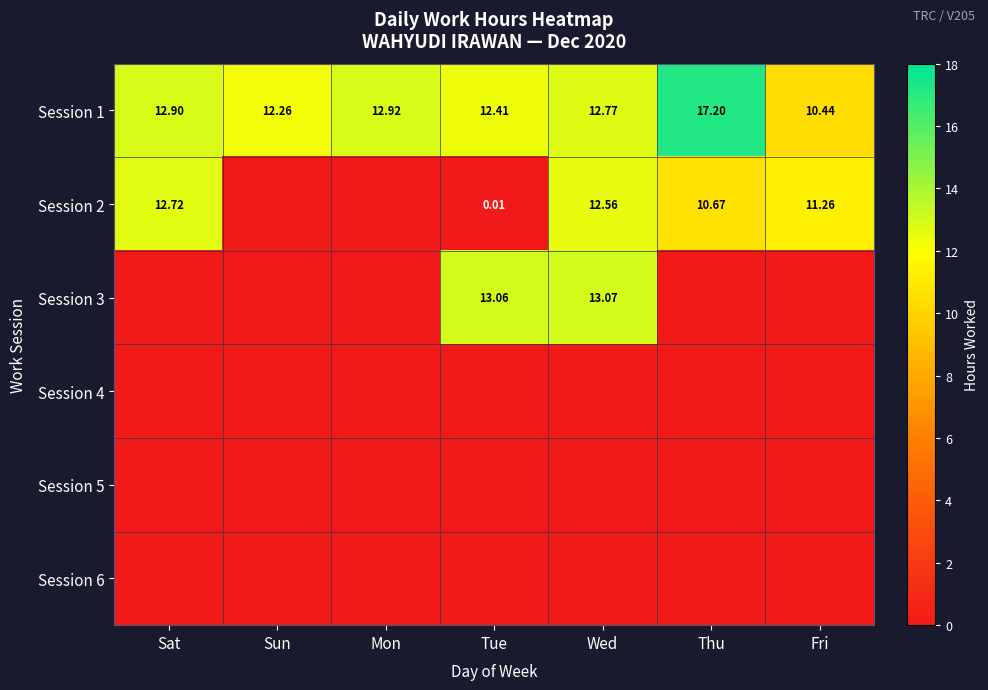

Which series has the largest total across all categories?

Session 1